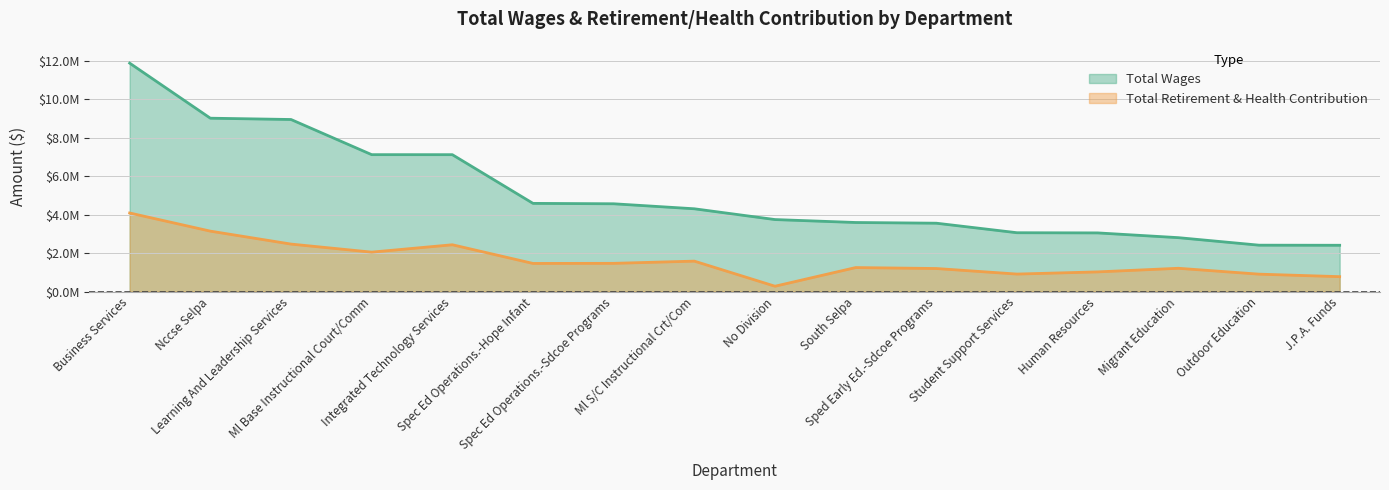

What position from the left is Nccse Selpa?

2